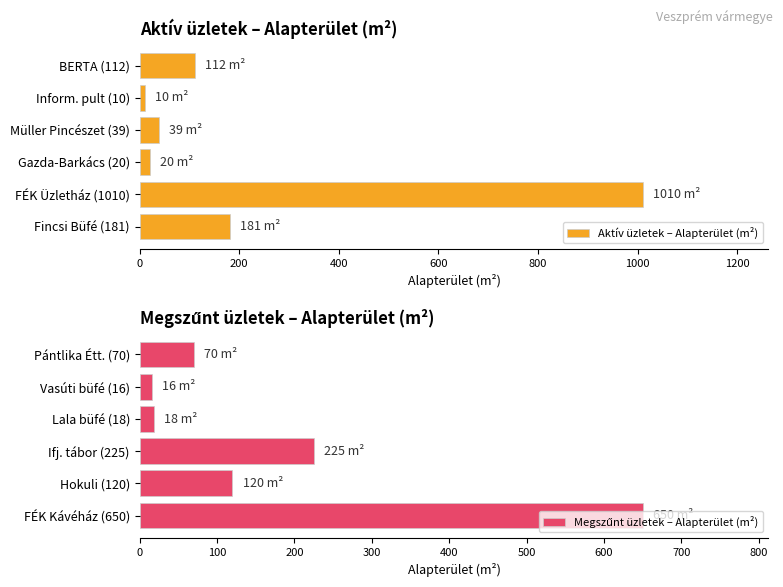

The Aktív üzletek – Alapterület (m²) series shows 286 at Fincsi Büfé (181). True or false?

False